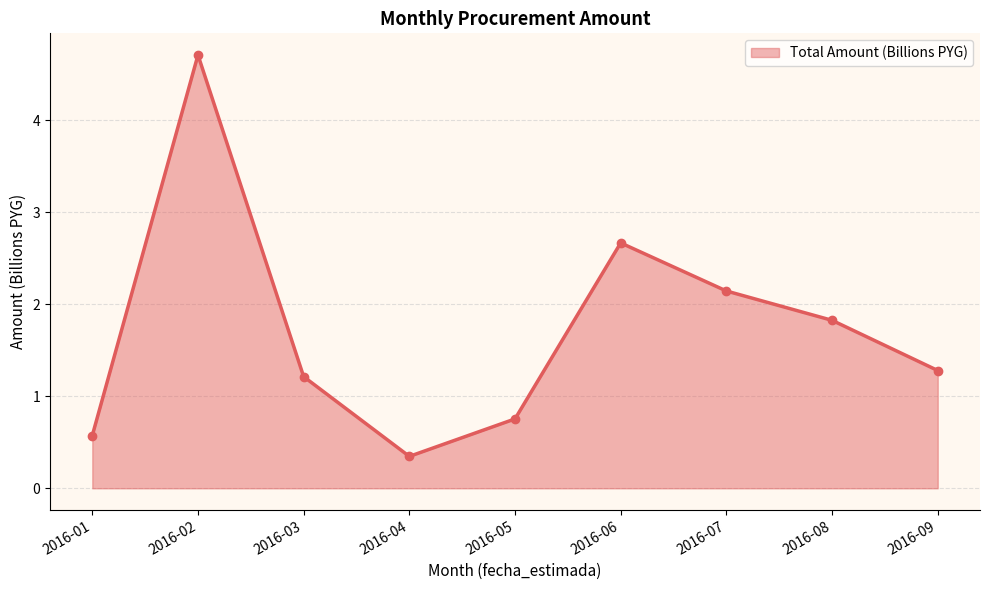

True or false: the data shows 1.2 at 2016-03.

True